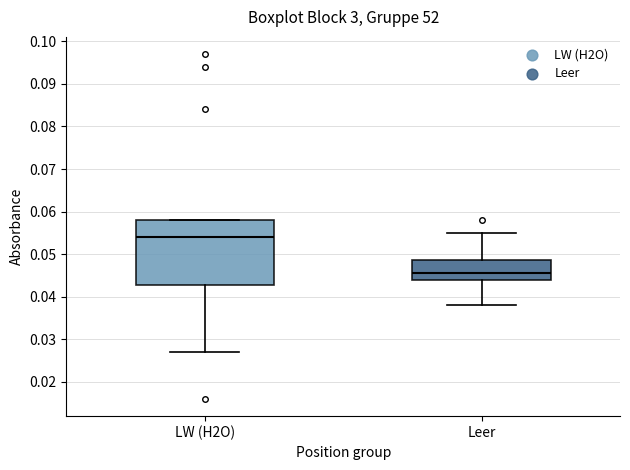

Which box's median line is the highest?

LW (H2O)